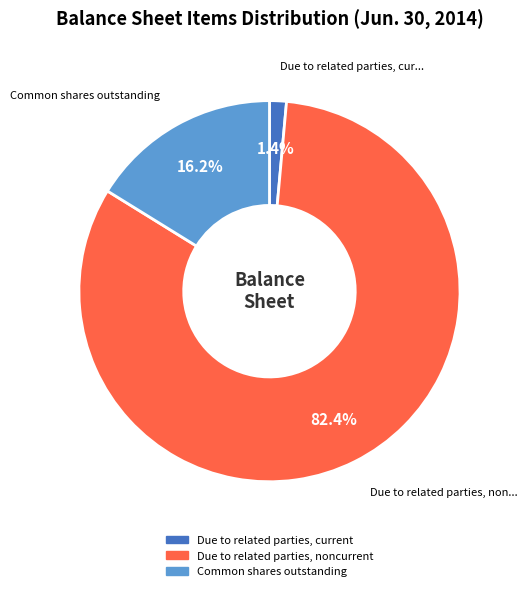

What is the ratio of the value at Due to related parties, current to the value at Common shares outstanding?

0.1